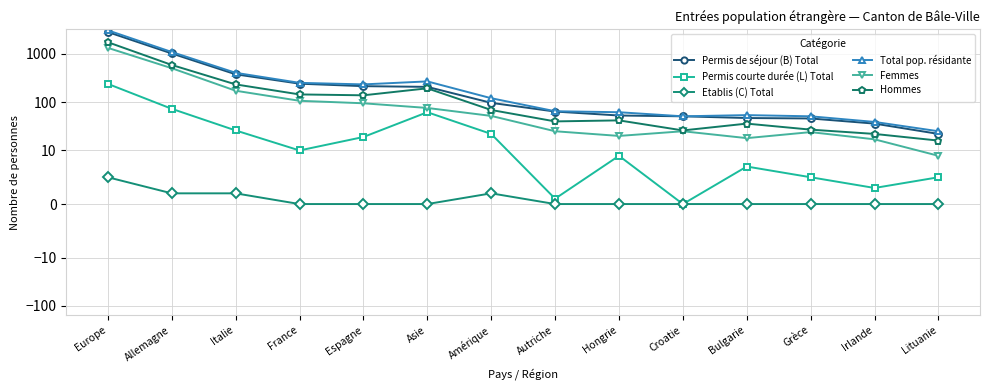

What is the label of the 11th point from the right?

France